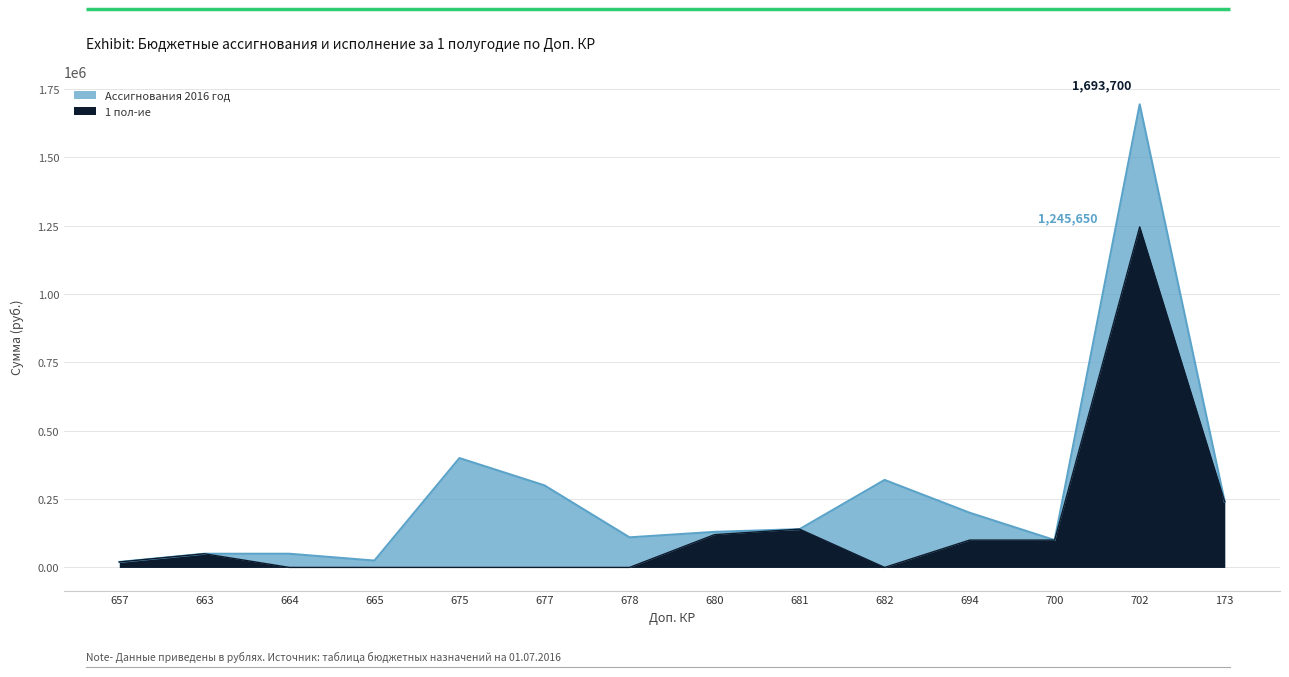

Reading left to right, extract all data points from this chart.

Ассигнования 2016 год: 20000	50000	50000	25000	400000	300000	110000	130000	140000	320000	200000	100000	1693700	240000
1 пол-ие: 20000	50000	0	0	0	0	0	120000	140000	0	100000	100000	1245650	240000